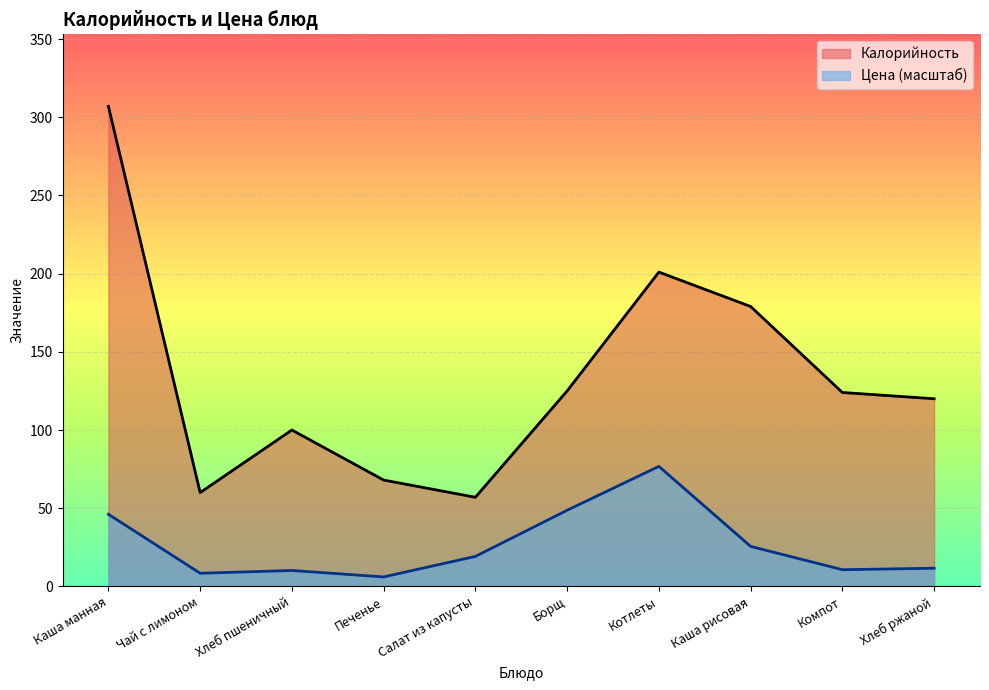

What is the difference between the maximum and second lowest values in the Цена series?

68.3